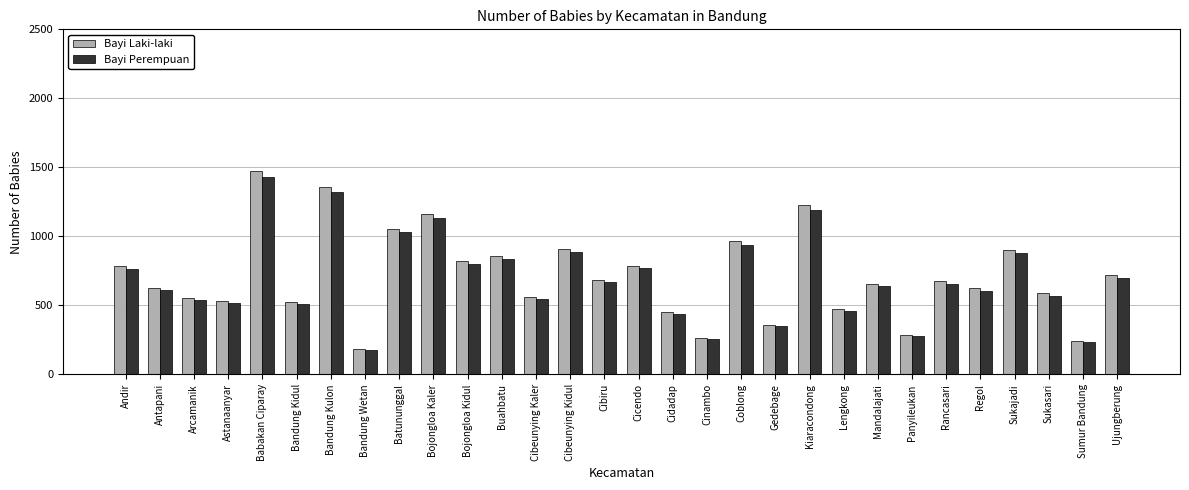

What is the difference between the maximum and second lowest values in the Bayi Perempuan series?

1196